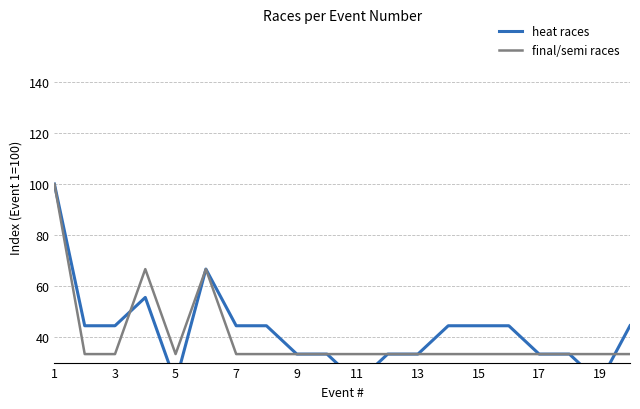

At which category is the sum across all series the highest?

1